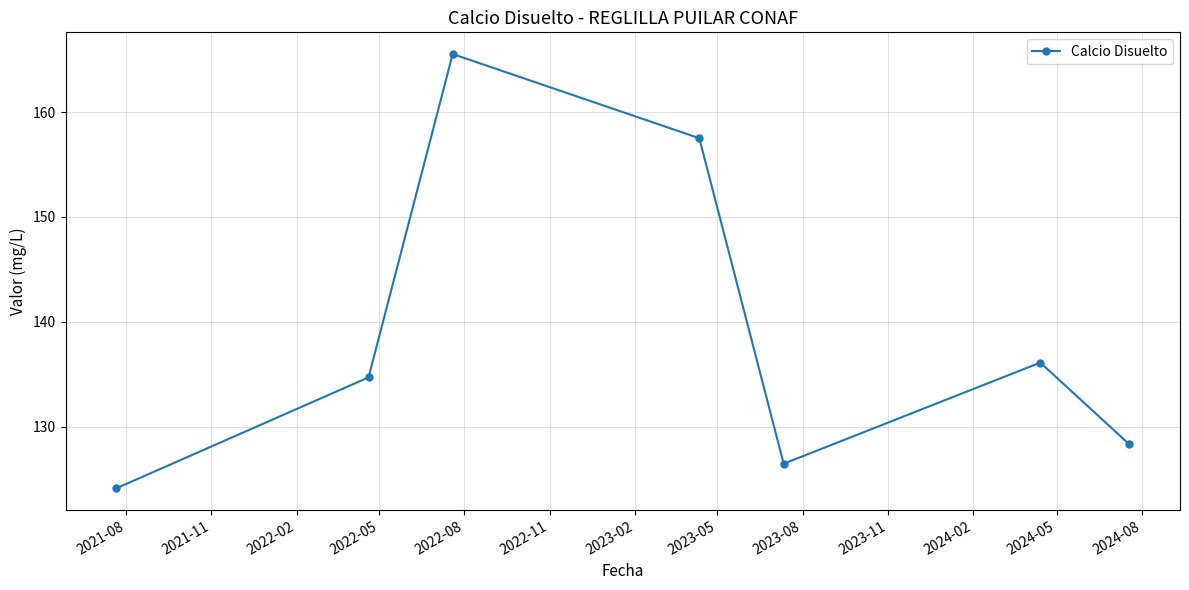

Count the number of values greater than 134.

4